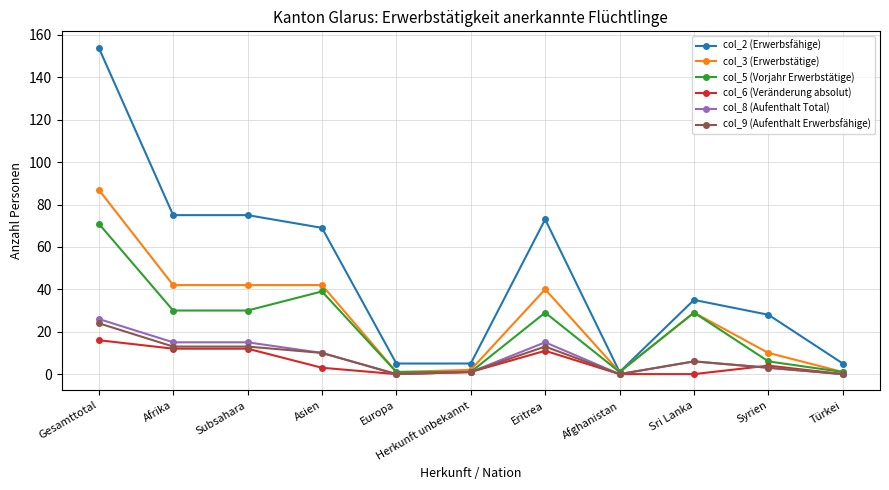

Is this an area chart (filled region under the line)?

No